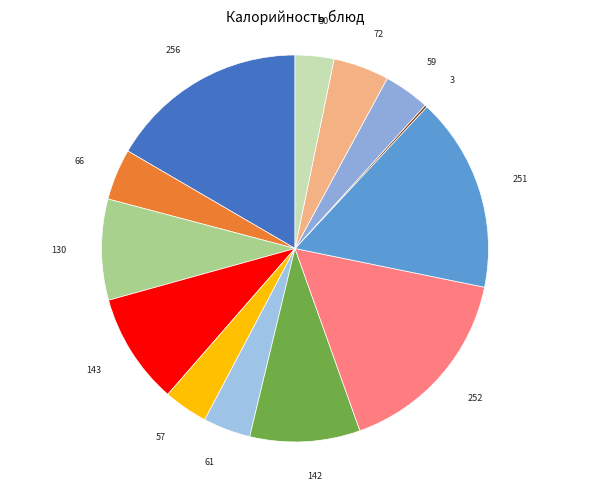

To the nearest percent, what is the average slice percentage?

8%